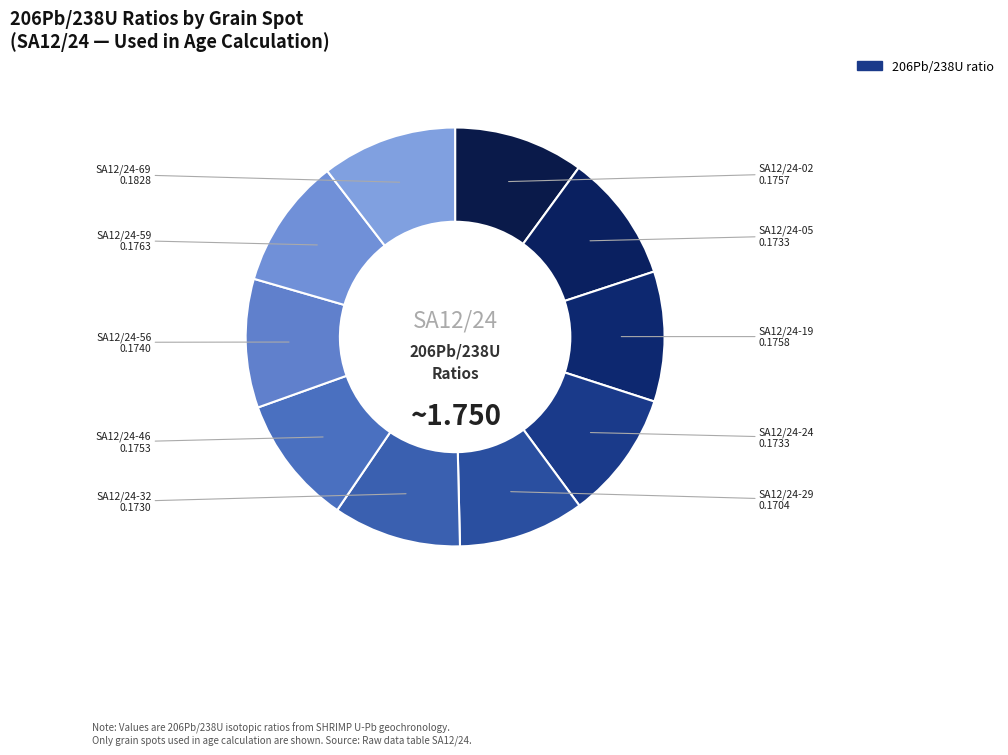

Rank the categories by value from highest to lowest.

SA12/24-69, SA12/24-59, SA12/24-19, SA12/24-02, SA12/24-46, SA12/24-56, SA12/24-24, SA12/24-05, SA12/24-32, SA12/24-29